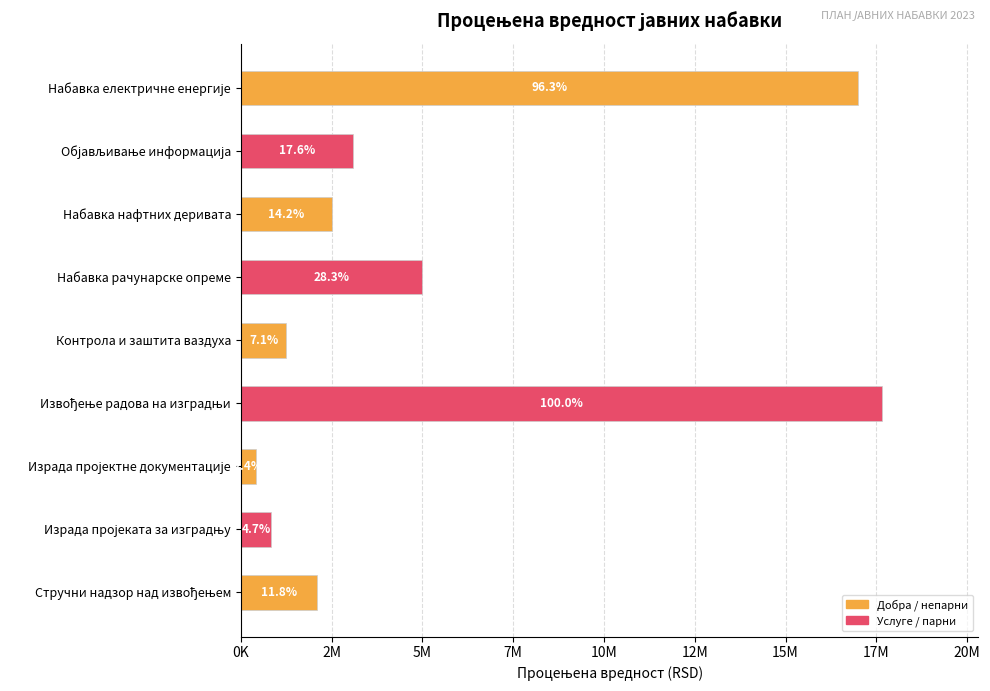

What is the maximum value shown in the chart?

17657520.0